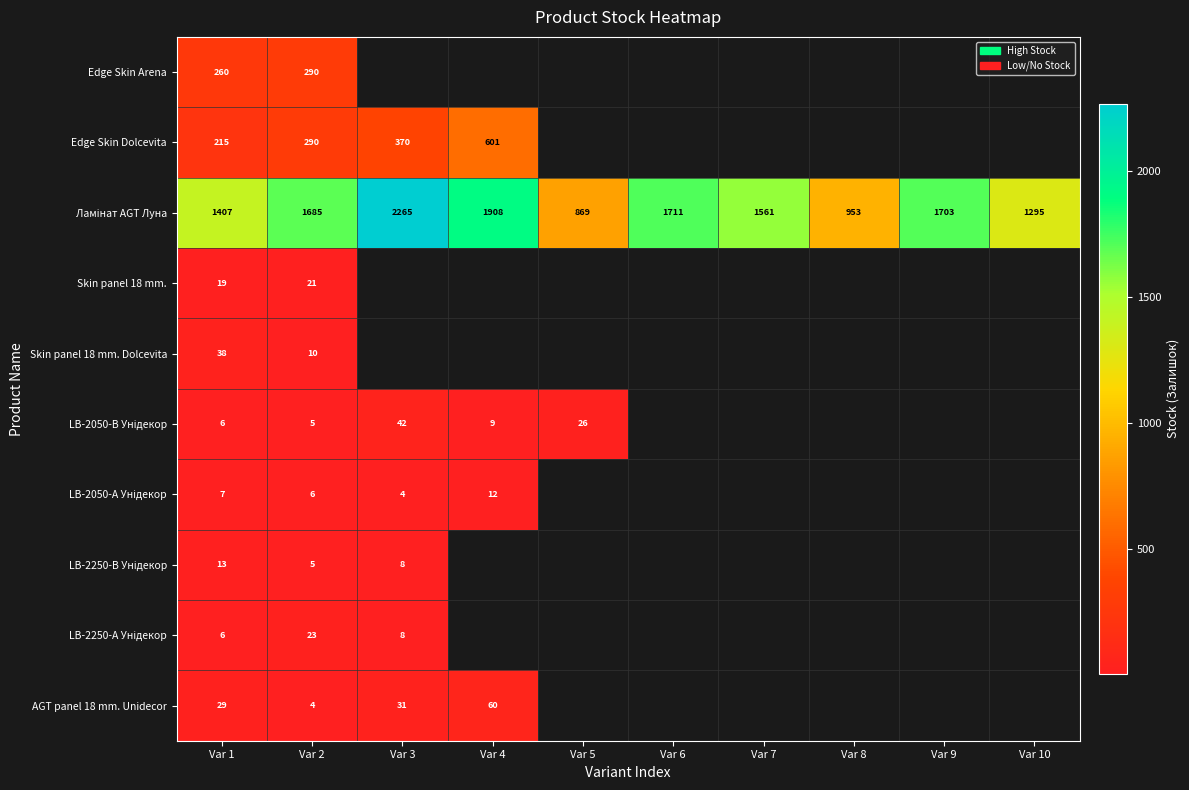

What is the total value across all series at Var 2?

2339